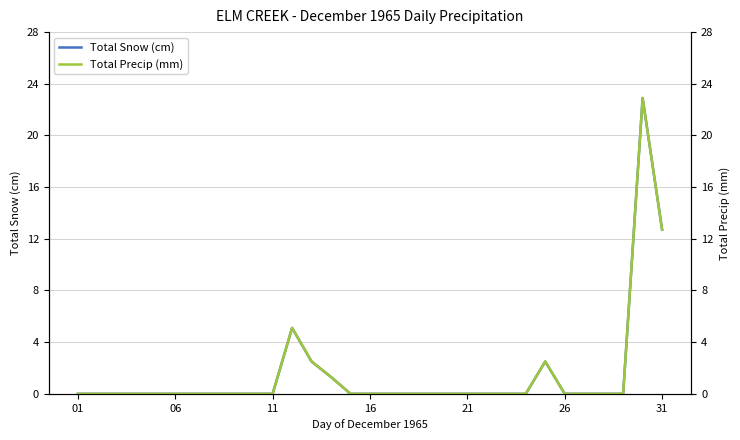

What is the maximum value for Total Snow (cm)?

22.9